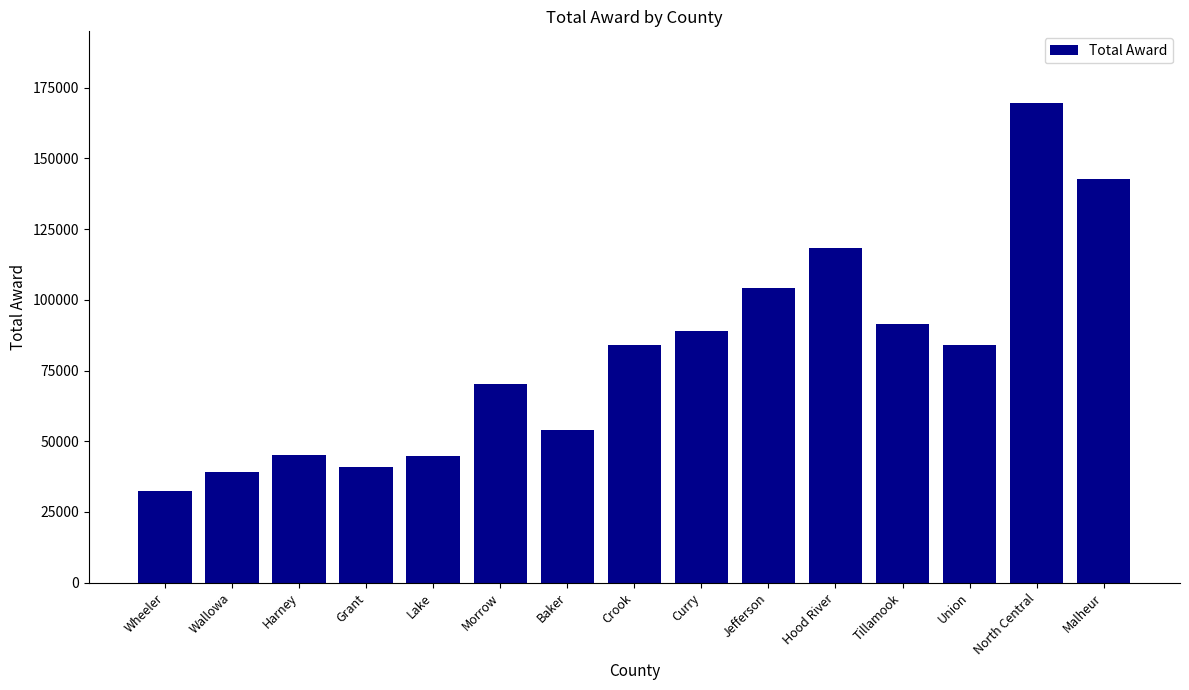

True or false: the data shows 112265.1 at North Central.

False